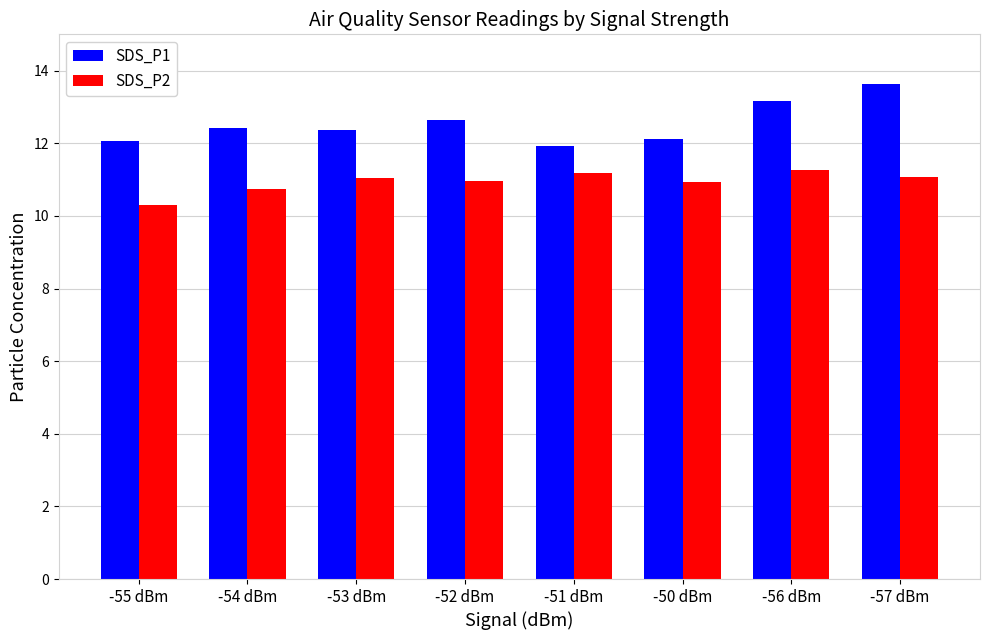

Rank the series by their maximum value, from lowest to highest.

SDS_P2, SDS_P1